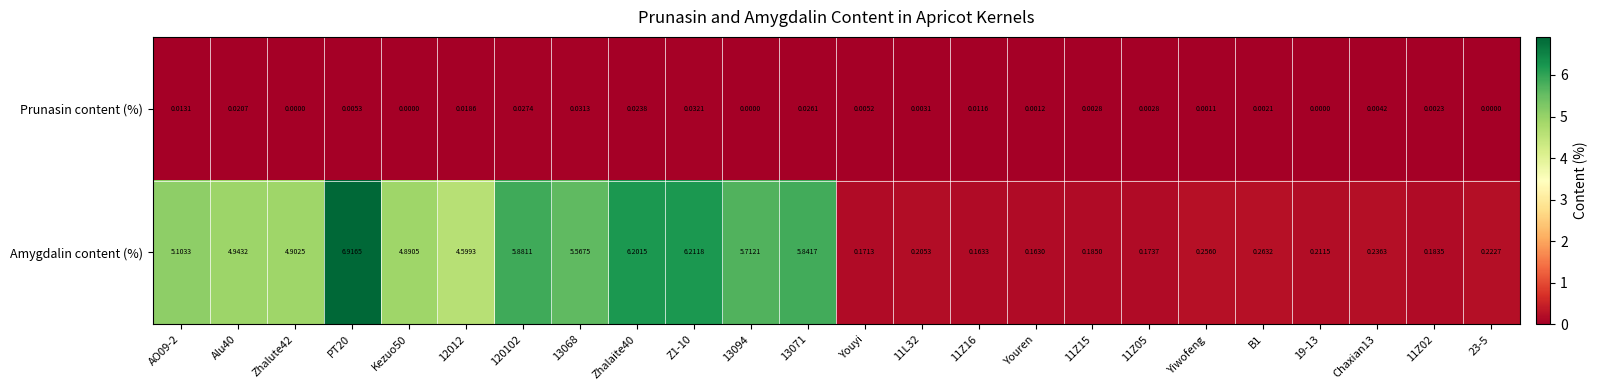

Rank the series at 120102 from lowest to highest value.

Prunasin content (%), Amygdalin content (%)